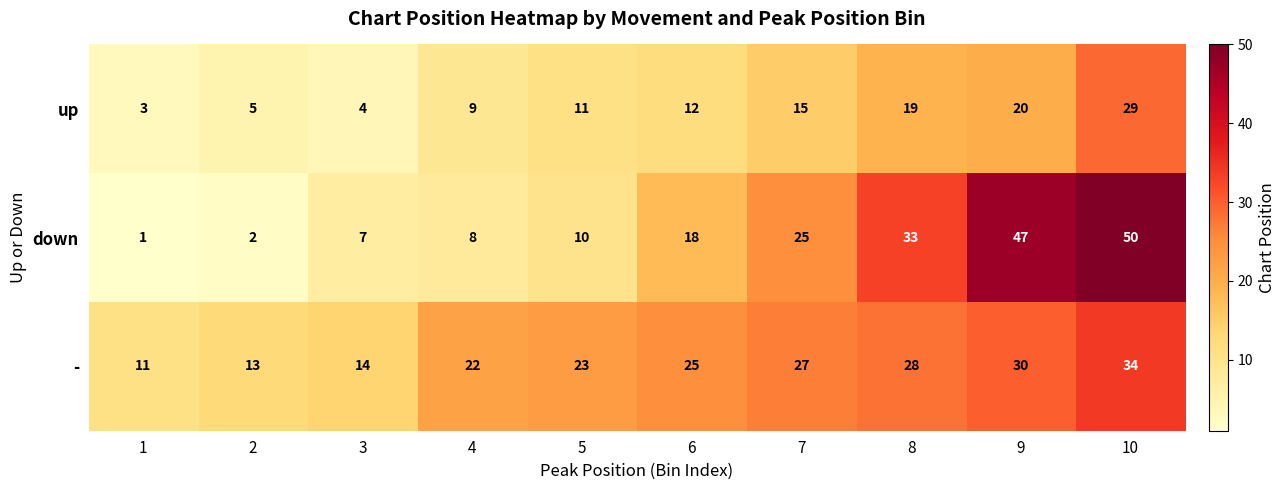

What is the sum of all - values?

227